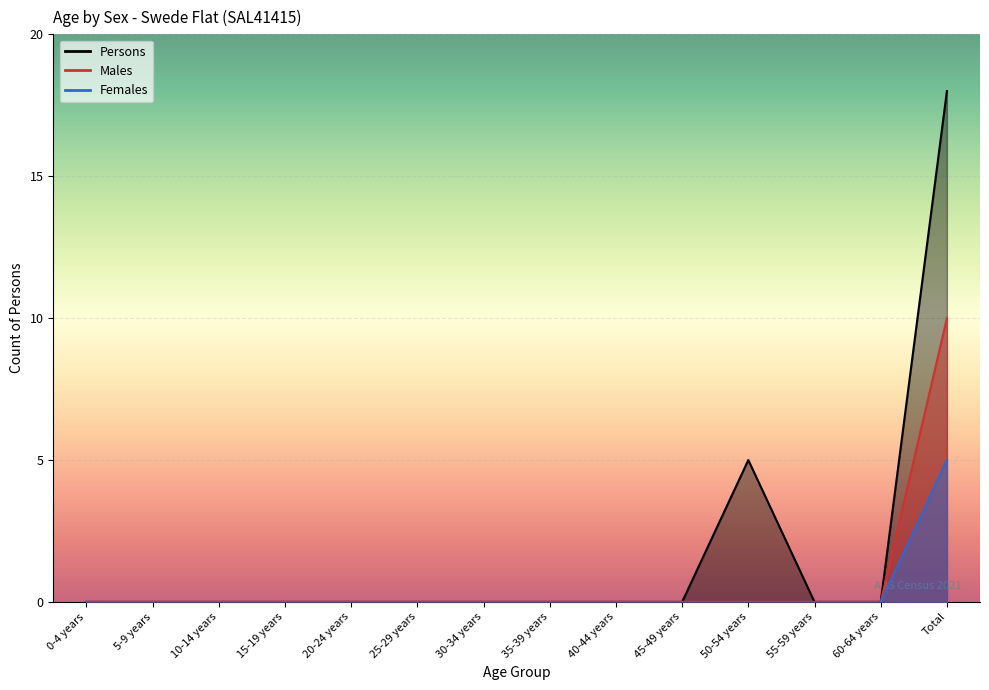

True or false: Males and Persons intersect in this chart.

False